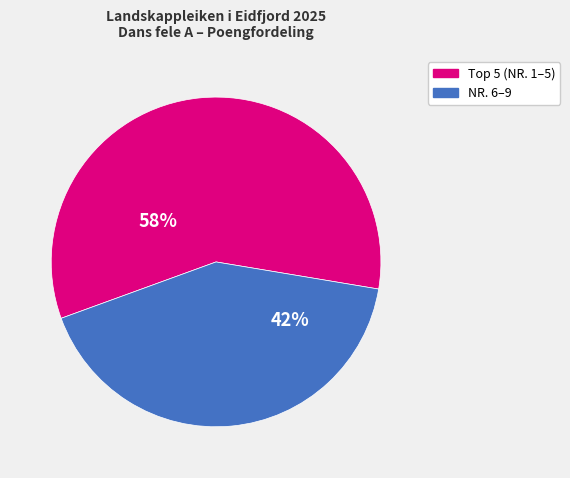

Does any single category account for the majority?

Yes